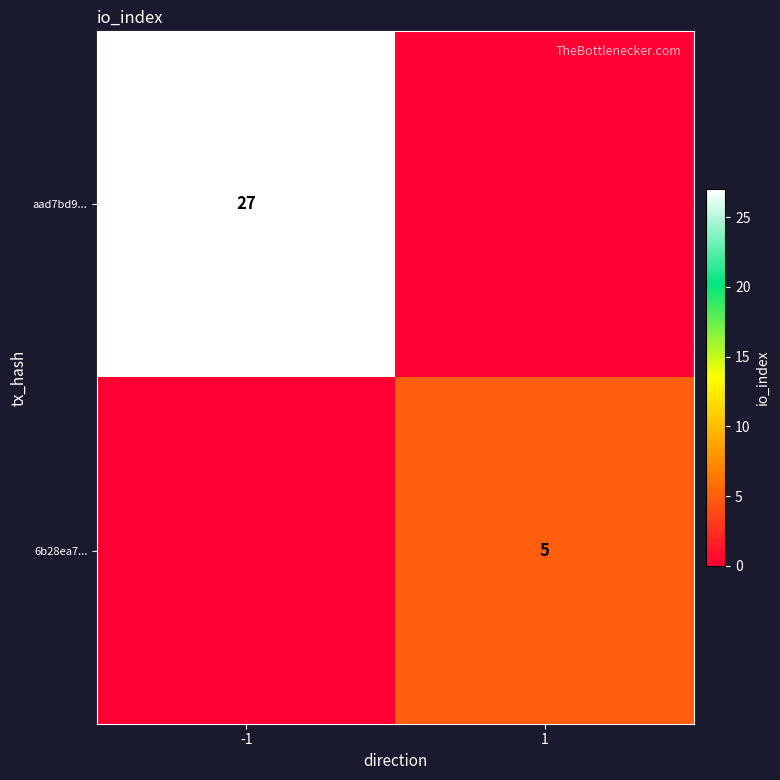

The value of 6b28ea7... at 1 is 5. True or false?

True